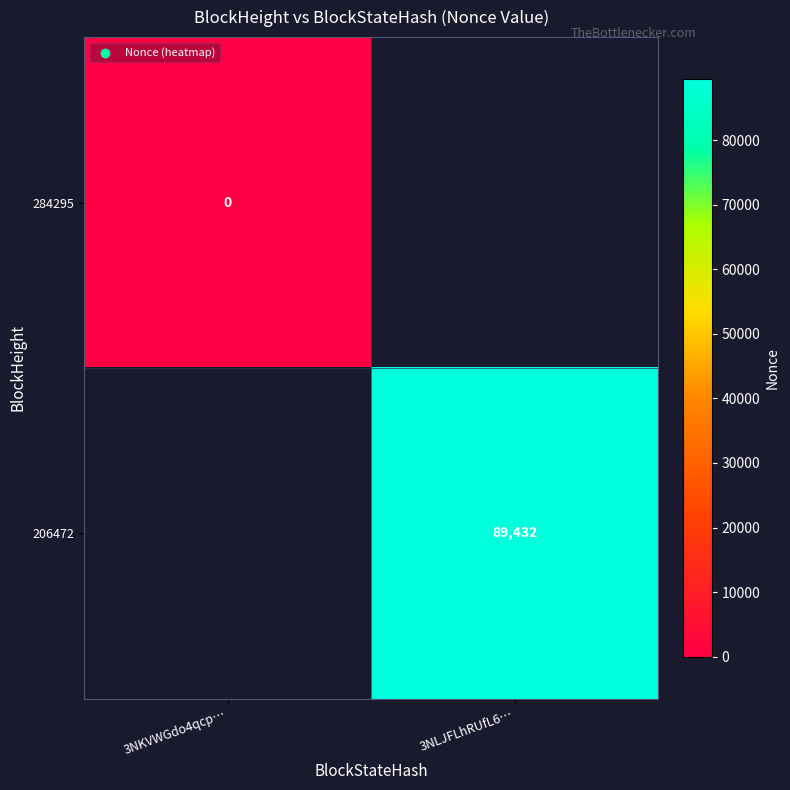

Which label corresponds to the smallest value in the chart?

3NKVWGdo4qcp…